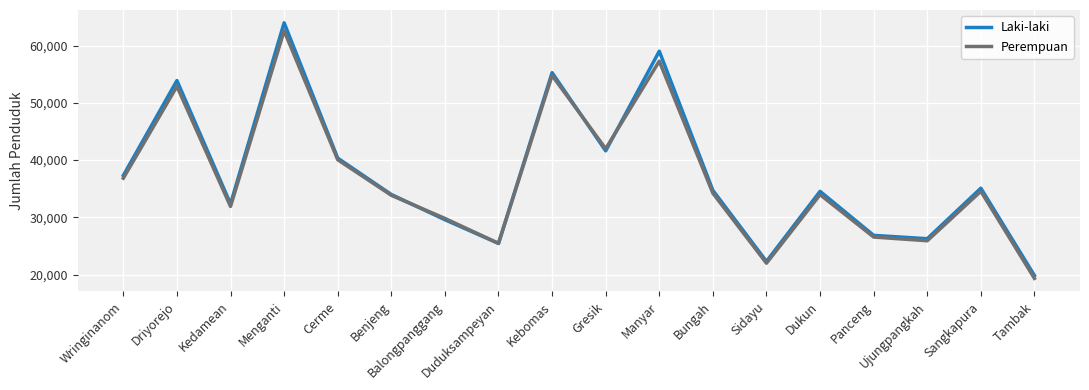

How many categories are shown in the chart?

18